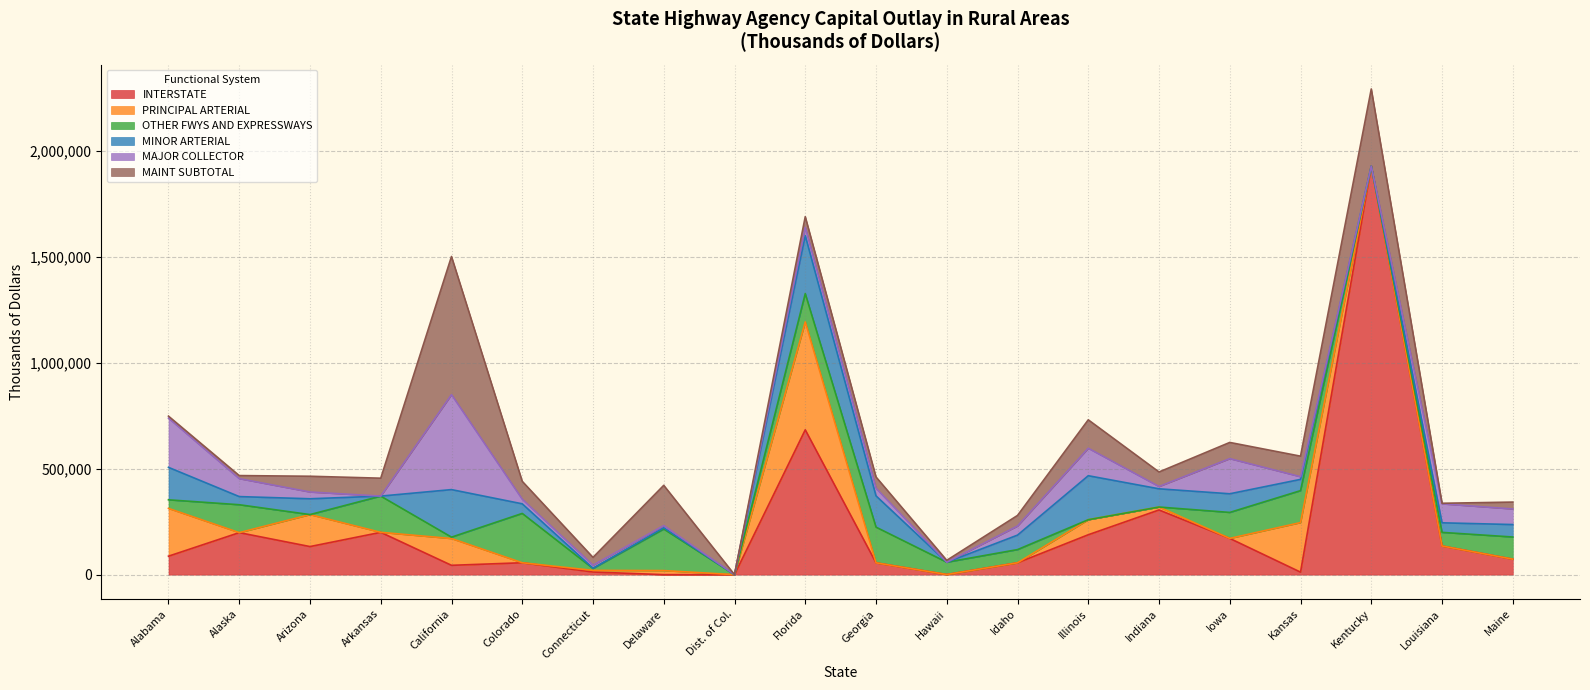

True or false: INTERSTATE has more than 1 points higher than both neighbors.

True